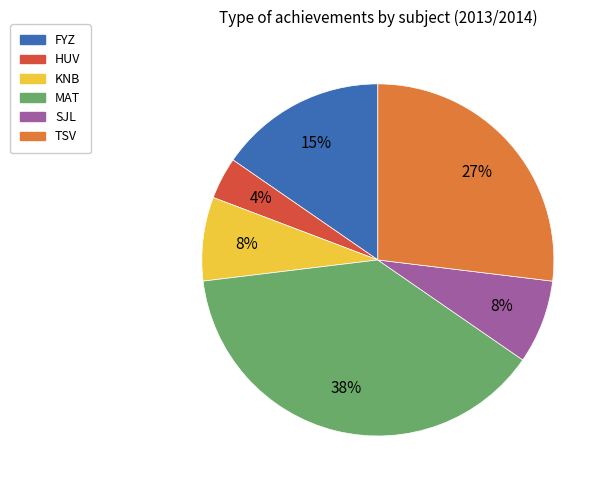

What is the ratio of the value at FYZ to the value at TSV?

0.6